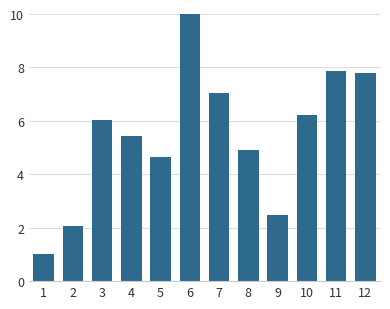

Reading left to right, transcribe all the data shown in this chart.

1=1.0	2=2.1	3=6.0	4=5.4	5=4.6	6=10.0	7=7.1	8=4.9	9=2.5	10=6.2	11=7.9	12=7.8